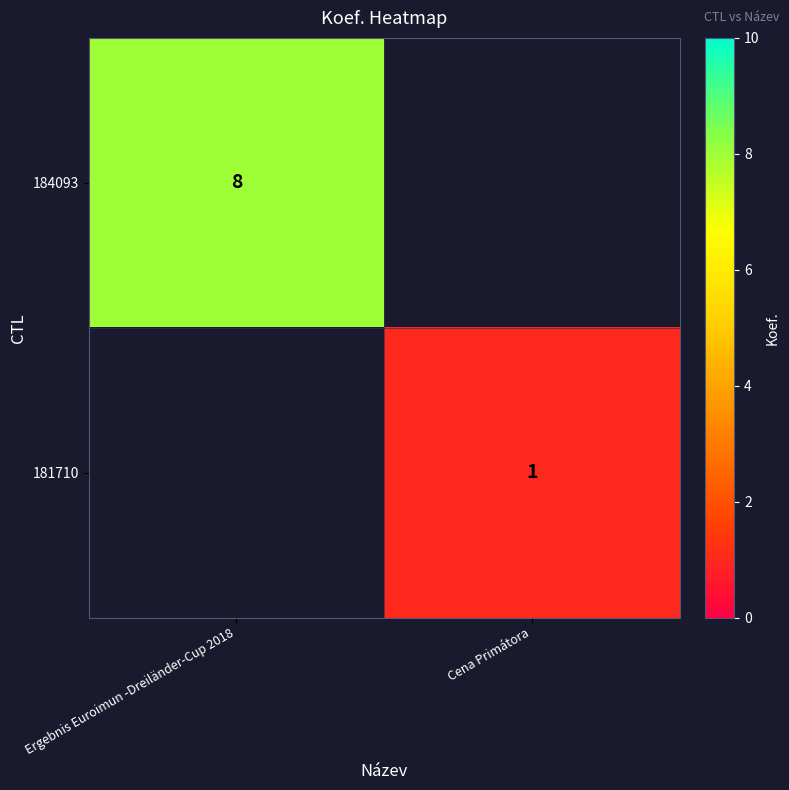

The 181710 series shows 2 at Cena Primátora. True or false?

False